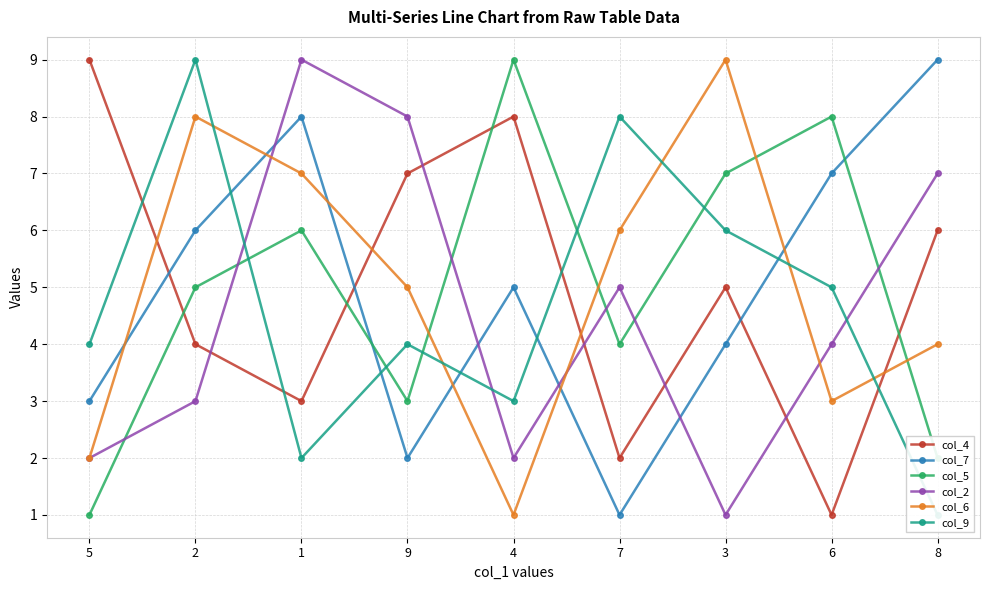

What is the value of the col_2 point at the 3rd from the left?

9